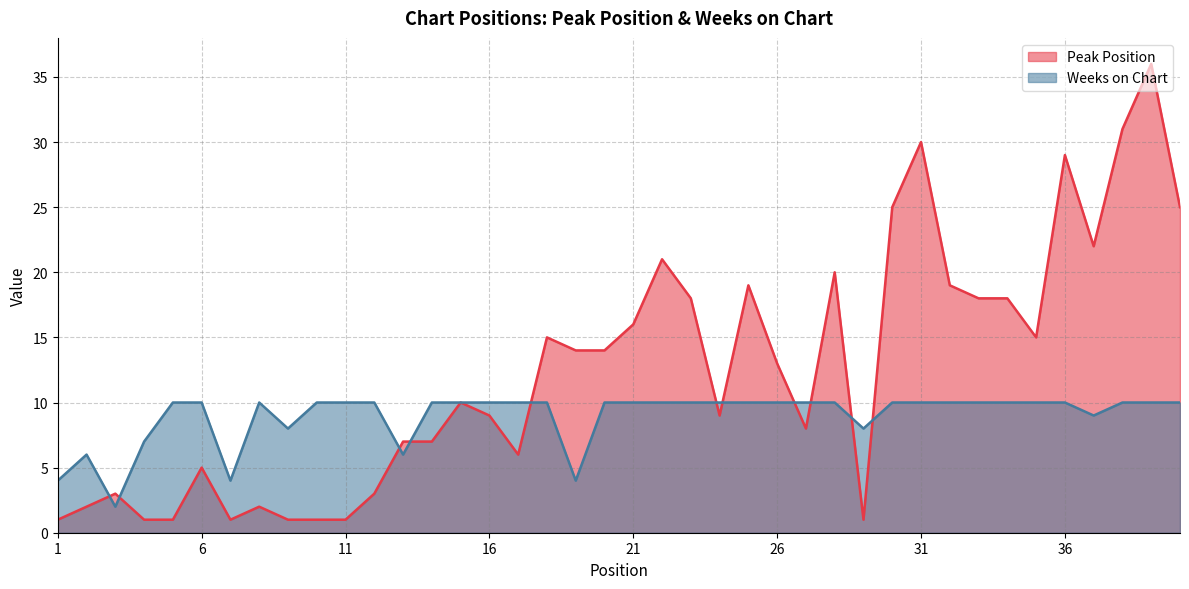

What are all the series names shown in the legend?

Peak Position, Weeks on Chart